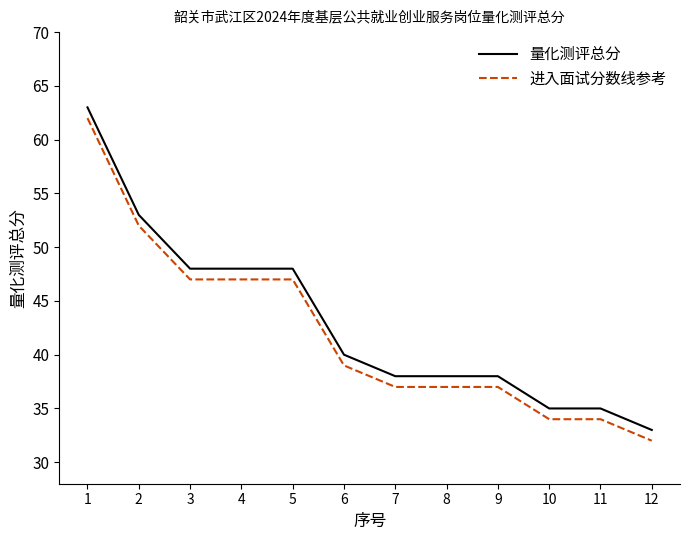

What is the difference between the maximum and minimum values in the 量化测评总分 series?

30